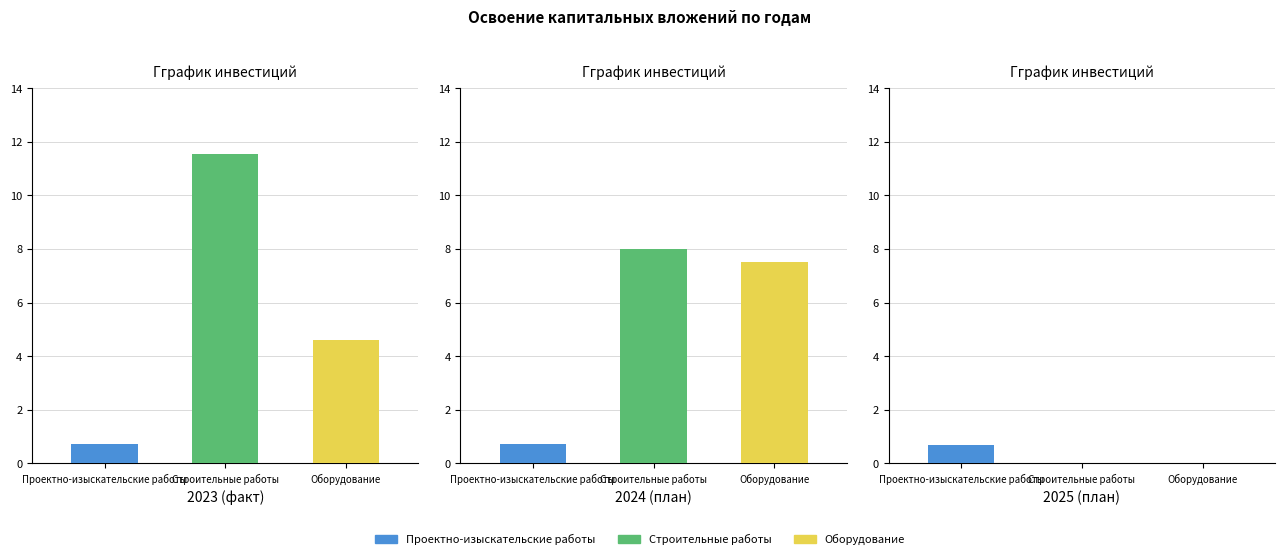

Reading left to right, what are all the values shown in this chart?

Проектно-изыскательские работы: 2023 (факт)=0.7	2024 (план)=0.7	2025 (план)=0.7
Строительные работы: 2023 (факт)=11.6	2024 (план)=8.0	2025 (план)=0.0
Оборудование: 2023 (факт)=4.6	2024 (план)=7.5	2025 (план)=0.0